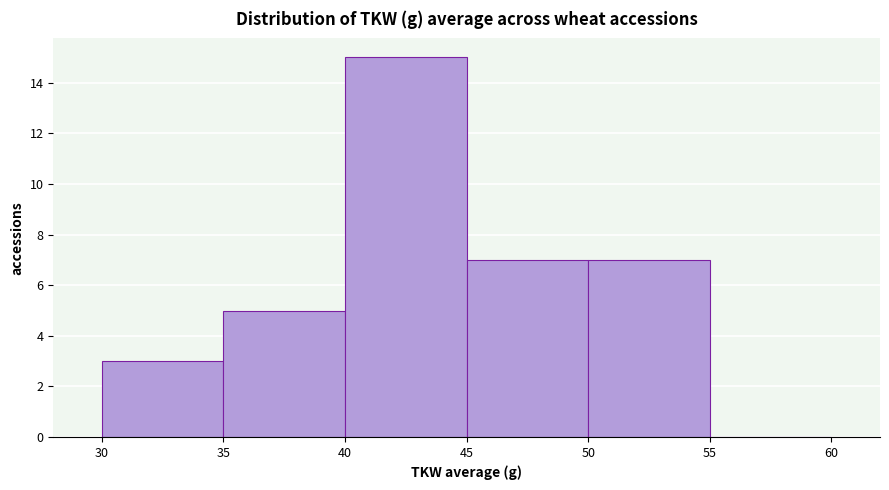

Reading left to right, transcribe this chart: for each bar, give the range it covers on the x-axis and its height. The values are not printed on the chart, so give them approximately, as read against the axis.

30 to 35: 3
35 to 40: 5
40 to 45: 15
45 to 50: 7
50 to 55: 7
55 to 60: 0